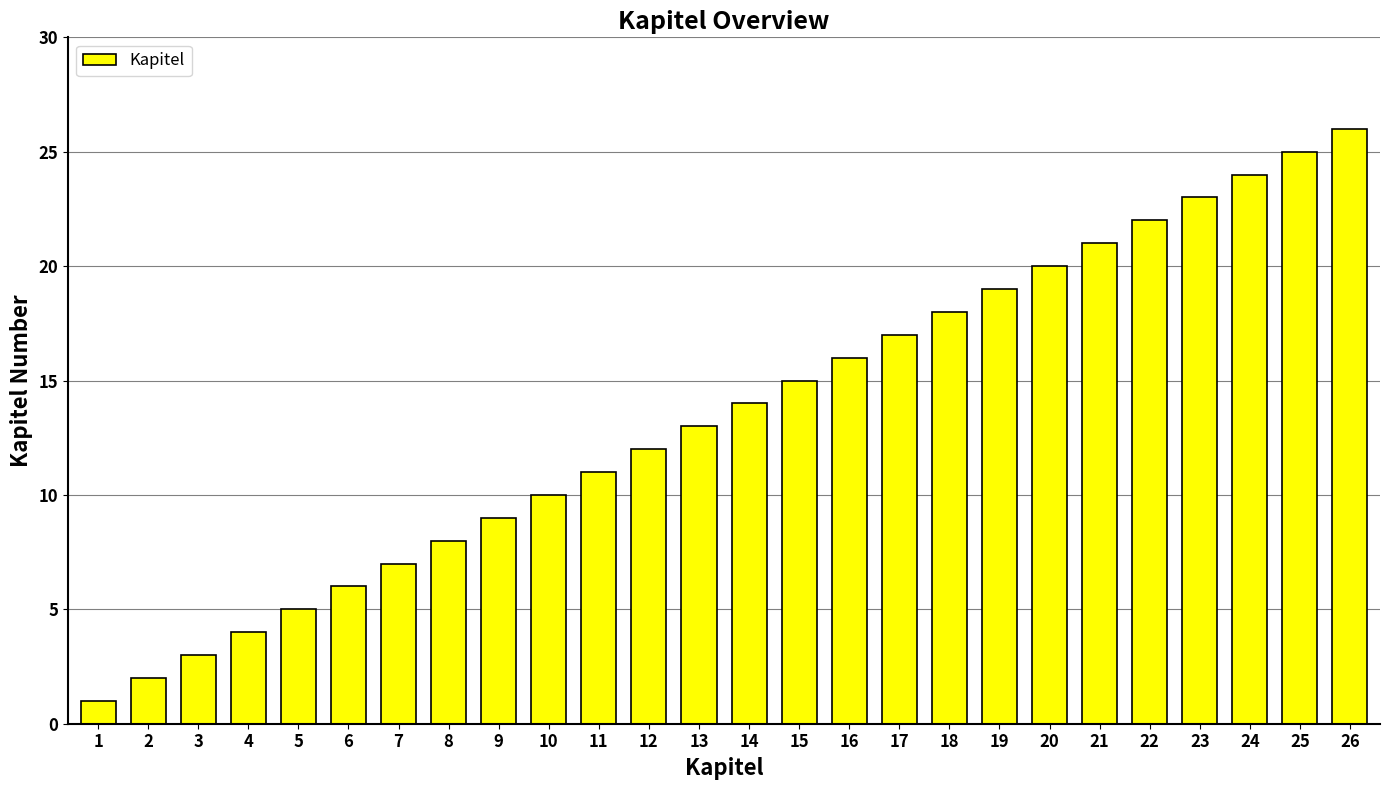

Approximately how many times larger is the value at 5 compared to 8?

0.6